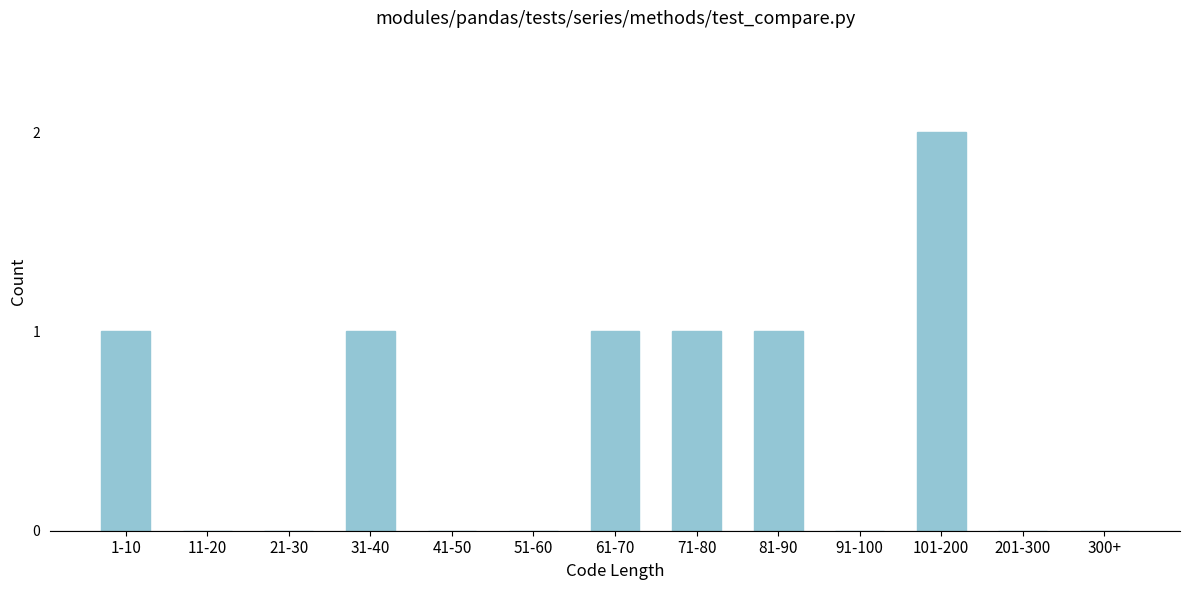

Reading left to right, list all the values displayed in this chart.

1-10=1	11-20=0	21-30=0	31-40=1	41-50=0	51-60=0	61-70=1	71-80=1	81-90=1	91-100=0	101-200=2	201-300=0	300+=0